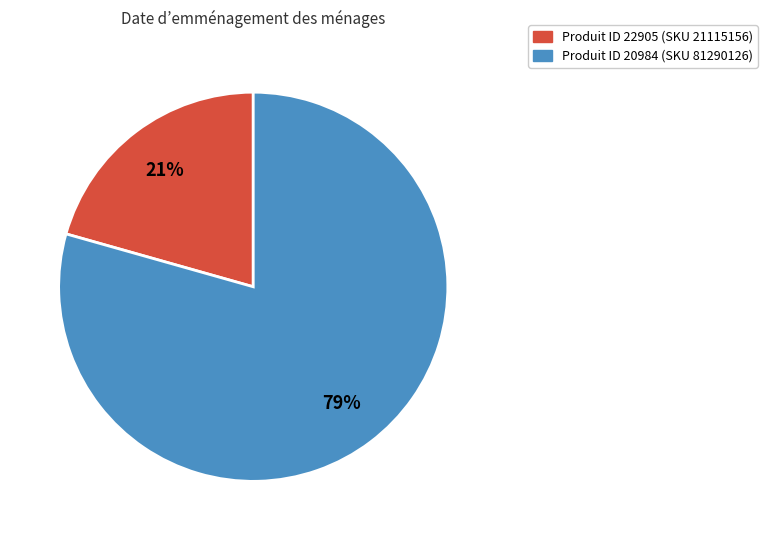

To the nearest percent, what is the average slice percentage?

50%